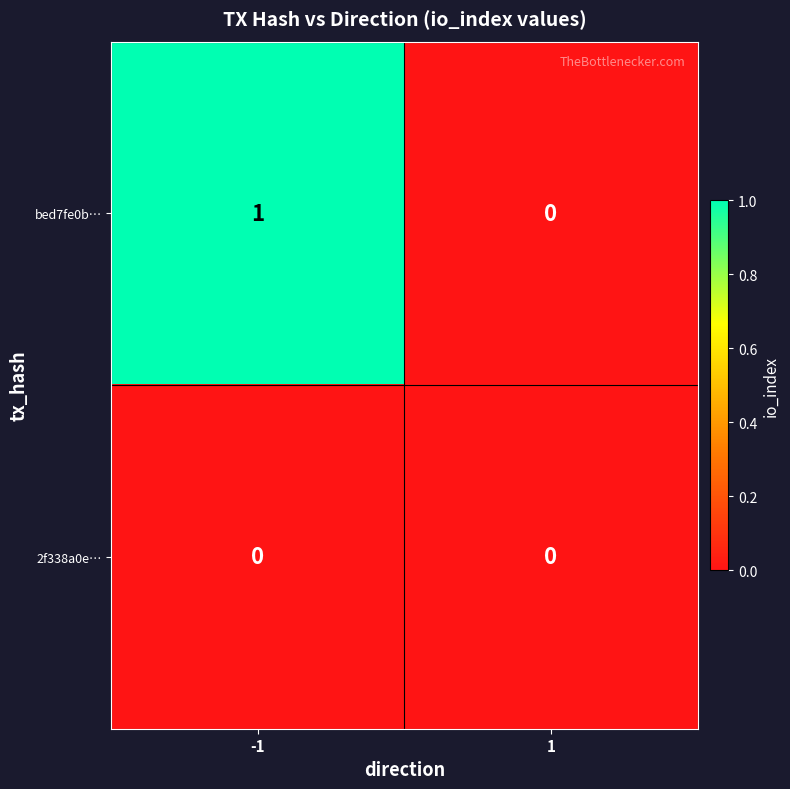

Which series has the largest total across all categories?

bed7fe0b…